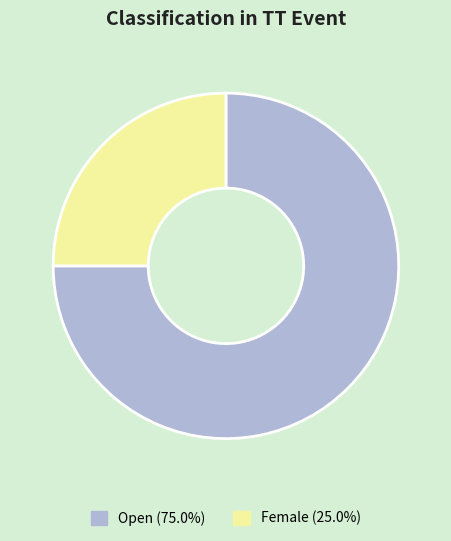

How many segments does this pie chart have?

2